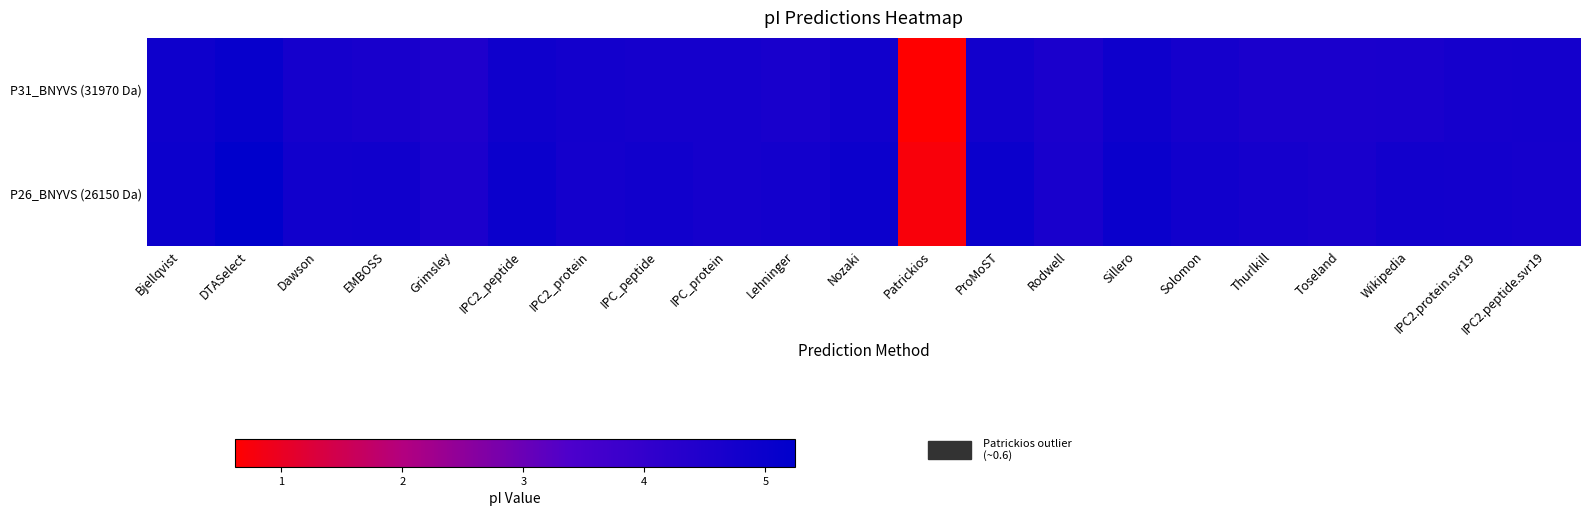

Which series has the largest range (max minus min)?

P26_BNYVS (26150 Da)